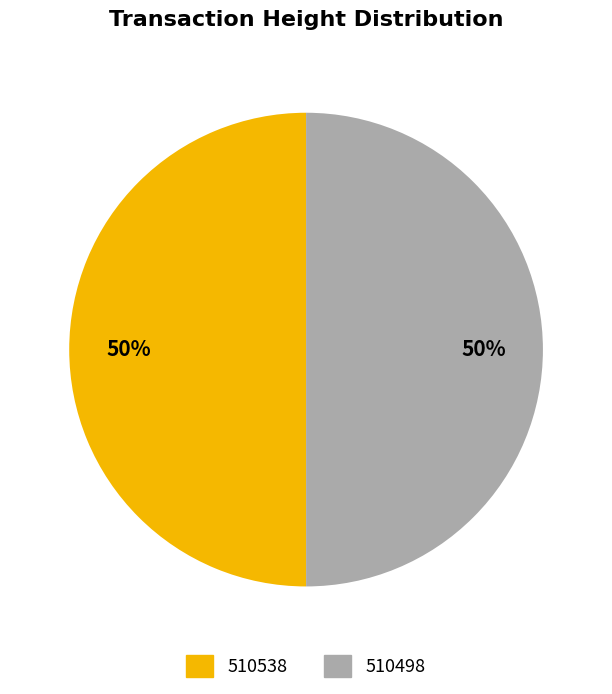

What percentage is the 510538 slice, to the nearest percent?

50%